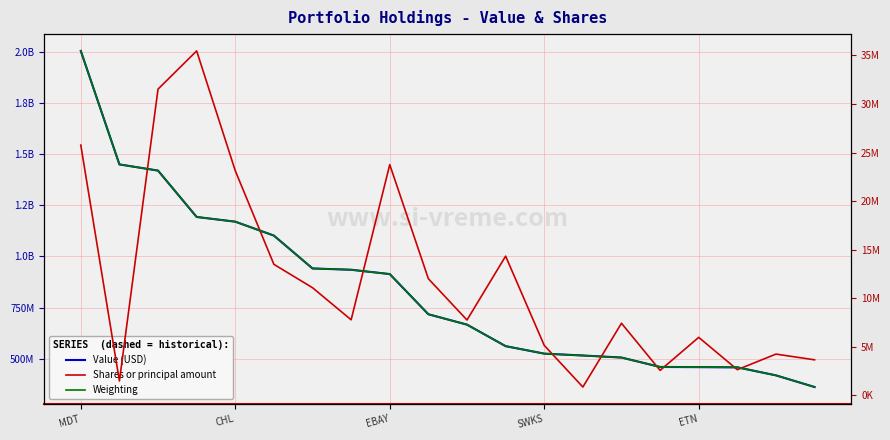

At which label does Value (USD) reach its peak?

MDT